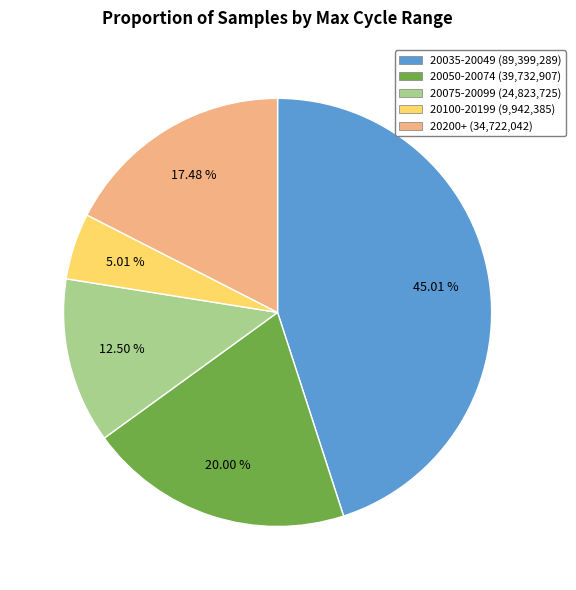

Is the sum of 20200+ (34,722,042) and 20050-20074 (39,732,907) greater than half?

No